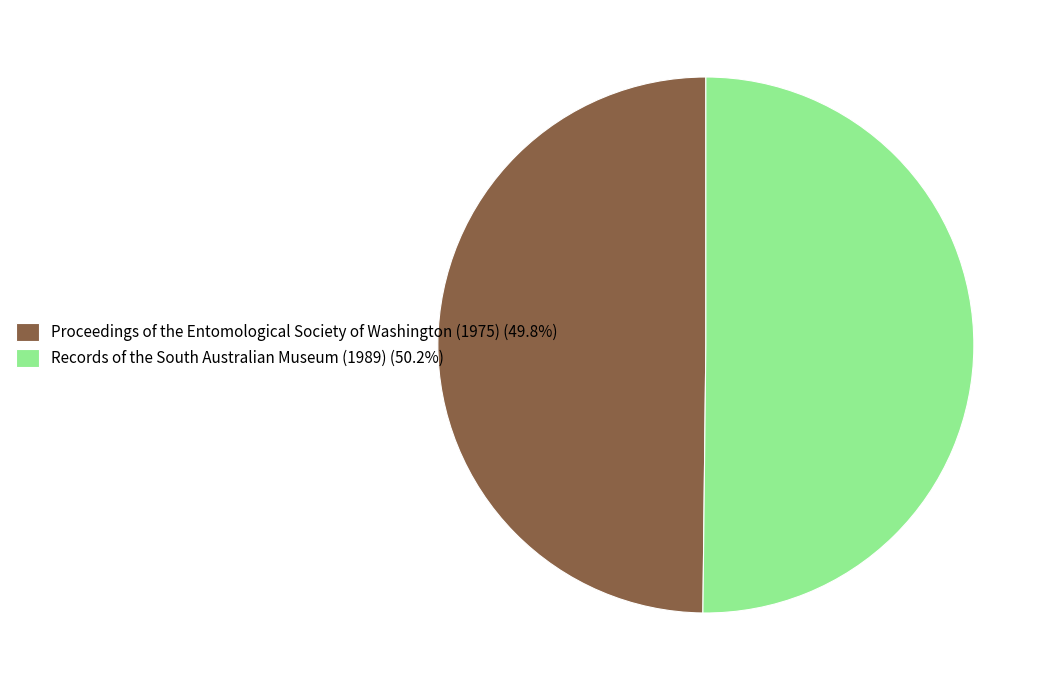

Do Records of the South Australian Museum (1989) (50.2%) and Proceedings of the Entomological Society of Washington (1975) (49.8%) together represent more than half of the pie?

Yes